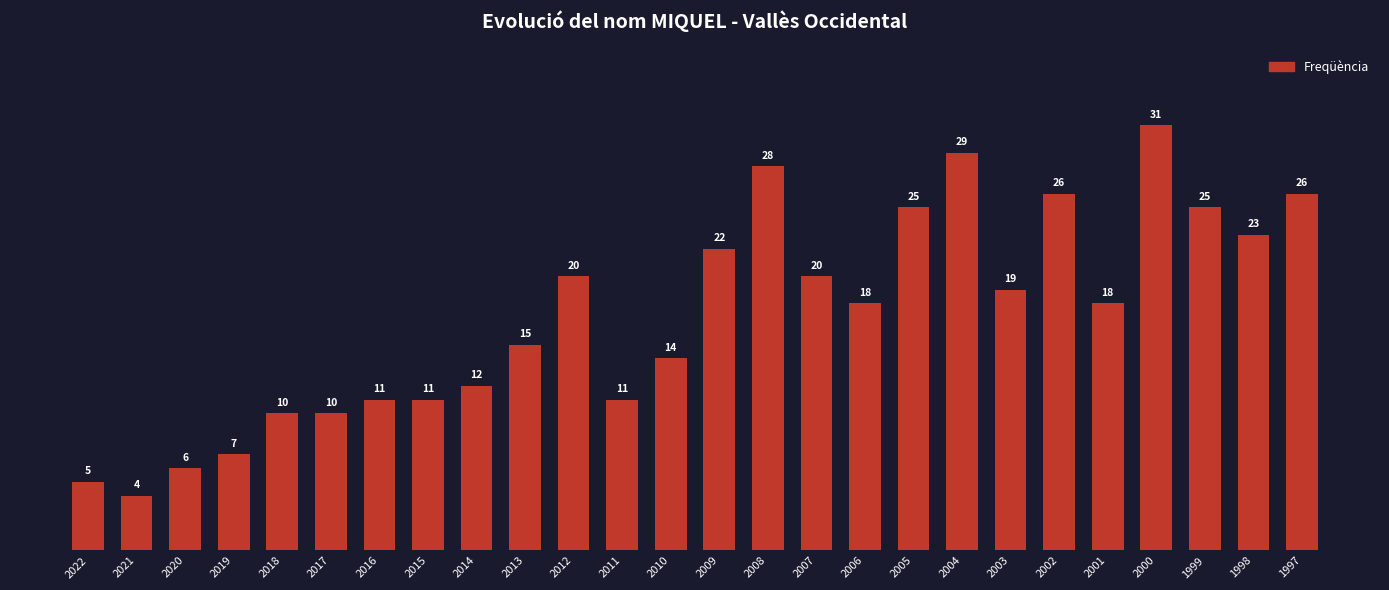

Which has a higher value, 2008 or 2016?

2008